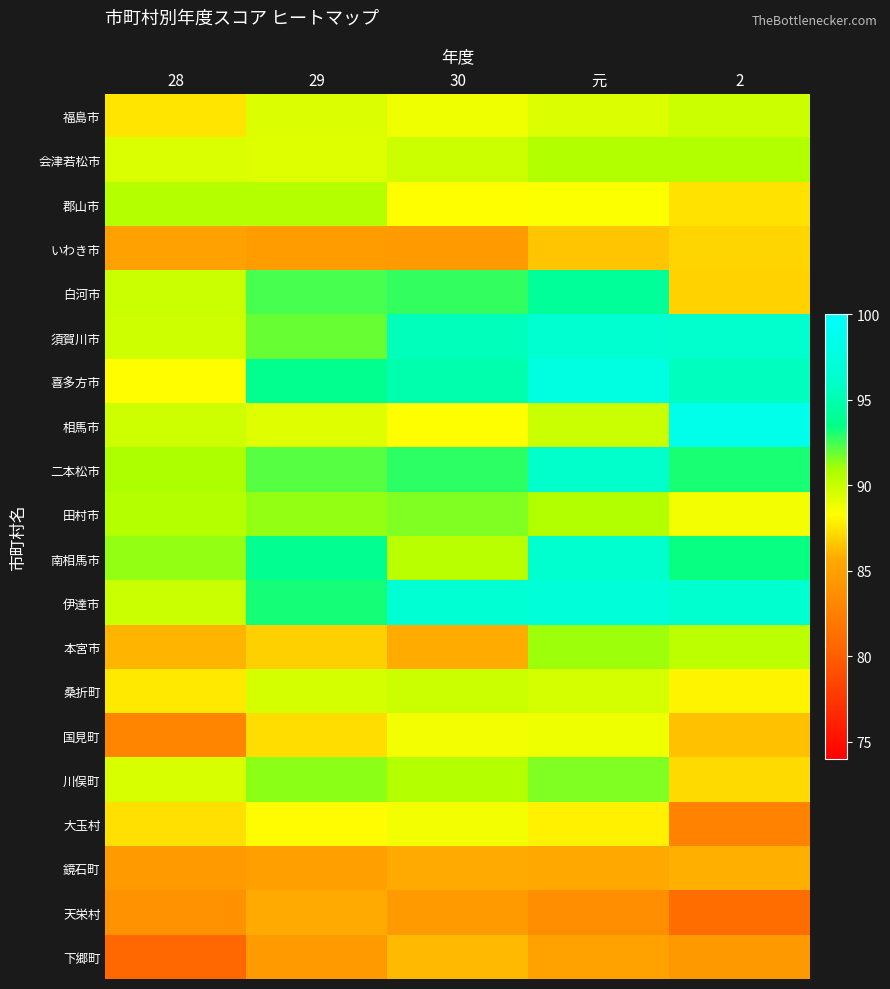

Which has a higher value, 29 or 元?

29